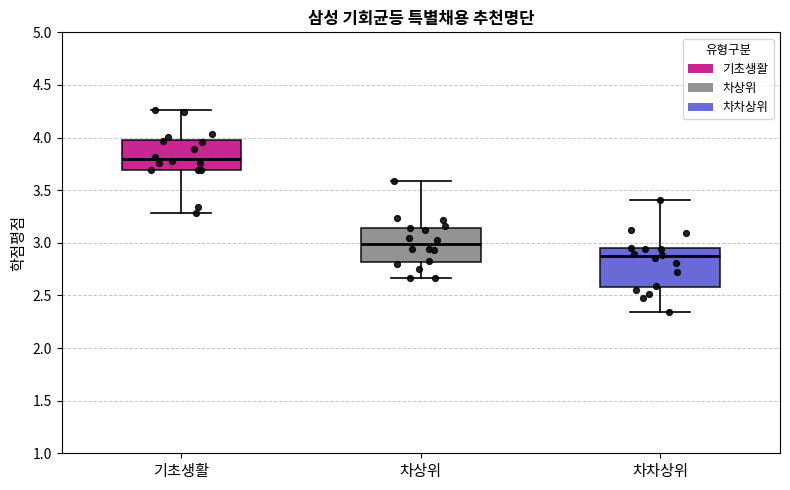

Reading left to right, read every box against the y-axis: the position of its median line, the range the box covers, and the ends of its whiskers. The values are not printed on the chart, so give them approximately, as read against the axis.

기초생활: median 3.80, box 3.70 to 4.00, whiskers 3.30 to 4.25
차상위: median 3.00, box 2.80 to 3.15, whiskers 2.65 to 3.60
차차상위: median 2.85, box 2.60 to 2.95, whiskers 2.35 to 3.40